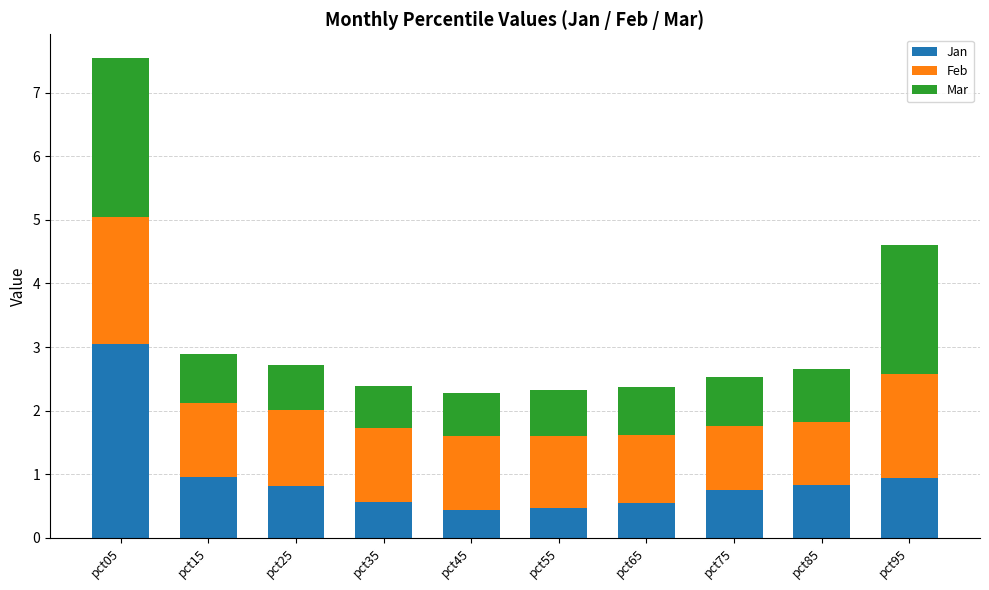

What is the total value across all series at pct25?

2.7